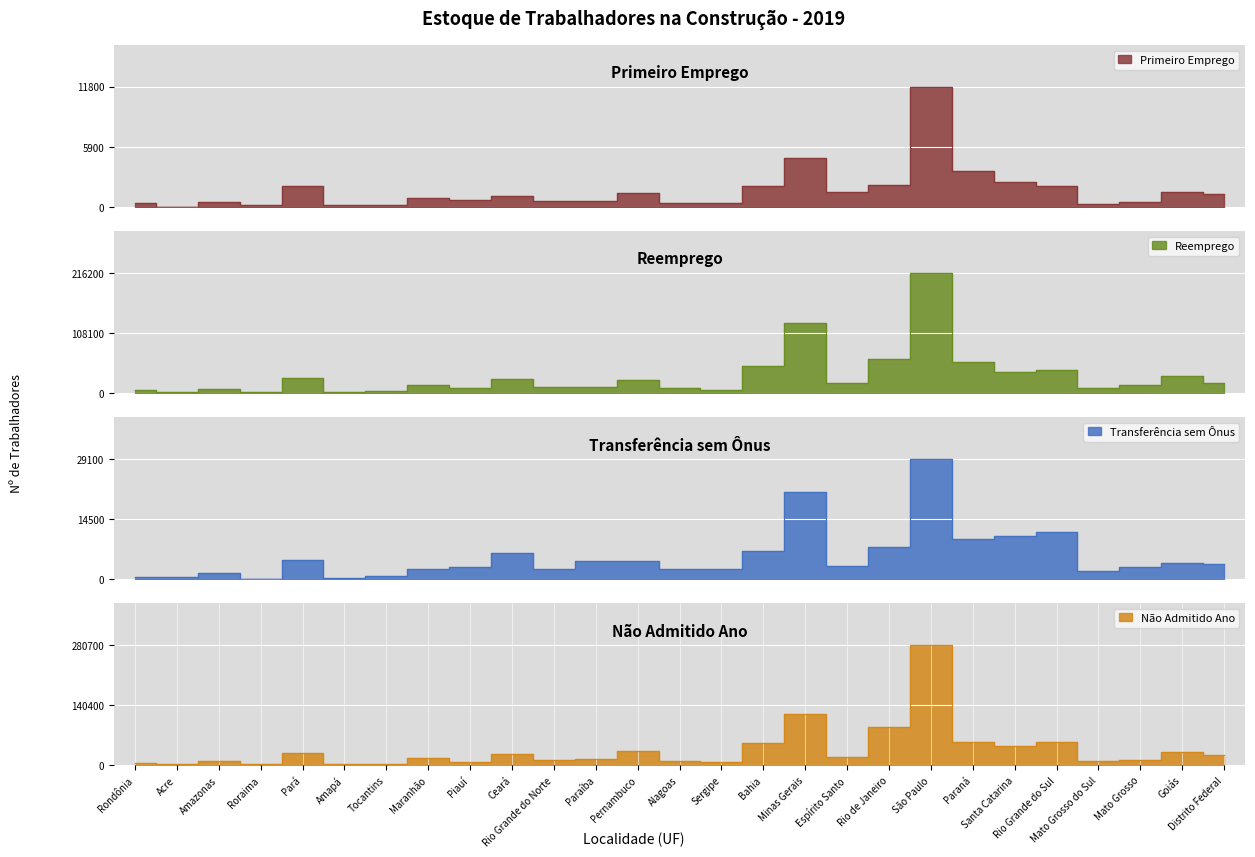

Reading left to right, list all the values displayed in this chart.

Primeiro Emprego: Rondônia=359	Acre=20	Amazonas=455	Roraima=208	Pará=2030	Amapá=227	Tocantins=162	Maranhão=829	Piauí=633	Ceará=1047	Rio Grande do Norte=608	Paraíba=577	Pernambuco=1344	Alagoas=417	Sergipe=369	Bahia=2034	Minas Gerais=4746	Espírito Santo=1436	Rio de Janeiro=2102	São Paulo=11755	Paraná=3516	Santa Catarina=2459	Rio Grande do Sul=2047	Mato Grosso do Sul=321	Mato Grosso=520	Goiás=1439	Distrito Federal=1250
Reemprego: Rondônia=4560	Acre=2360	Amazonas=7783	Roraima=1515	Pará=27057	Amapá=1822	Tocantins=3171	Maranhão=14006	Piauí=9049	Ceará=25197	Rio Grande do Norte=10976	Paraíba=10484	Pernambuco=23545	Alagoas=8674	Sergipe=6111	Bahia=48261	Minas Gerais=125822	Espírito Santo=18142	Rio de Janeiro=60793	São Paulo=216165	Paraná=55329	Santa Catarina=37499	Rio Grande do Sul=40841	Mato Grosso do Sul=8218	Mato Grosso=14346	Goiás=30521	Distrito Federal=17716
Transferência sem Ônus: Rondônia=540	Acre=394	Amazonas=1439	Roraima=90	Pará=4616	Amapá=136	Tocantins=644	Maranhão=2346	Piauí=2869	Ceará=6190	Rio Grande do Norte=2504	Paraíba=4250	Pernambuco=4473	Alagoas=2432	Sergipe=2344	Bahia=6785	Minas Gerais=20998	Espírito Santo=3244	Rio de Janeiro=7725	São Paulo=29060	Paraná=9766	Santa Catarina=10380	Rio Grande do Sul=11313	Mato Grosso do Sul=1983	Mato Grosso=2872	Goiás=3856	Distrito Federal=3756
Não Admitido Ano: Rondônia=4037	Acre=2445	Amazonas=8373	Roraima=1698	Pará=27151	Amapá=2498	Tocantins=3524	Maranhão=16974	Piauí=7937	Ceará=26641	Rio Grande do Norte=11835	Paraíba=13662	Pernambuco=32766	Alagoas=9077	Sergipe=7759	Bahia=51644	Minas Gerais=118852	Espírito Santo=18812	Rio de Janeiro=89515	São Paulo=280744	Paraná=54785	Santa Catarina=44198	Rio Grande do Sul=53108	Mato Grosso do Sul=9299	Mato Grosso=12987	Goiás=30497	Distrito Federal=24469